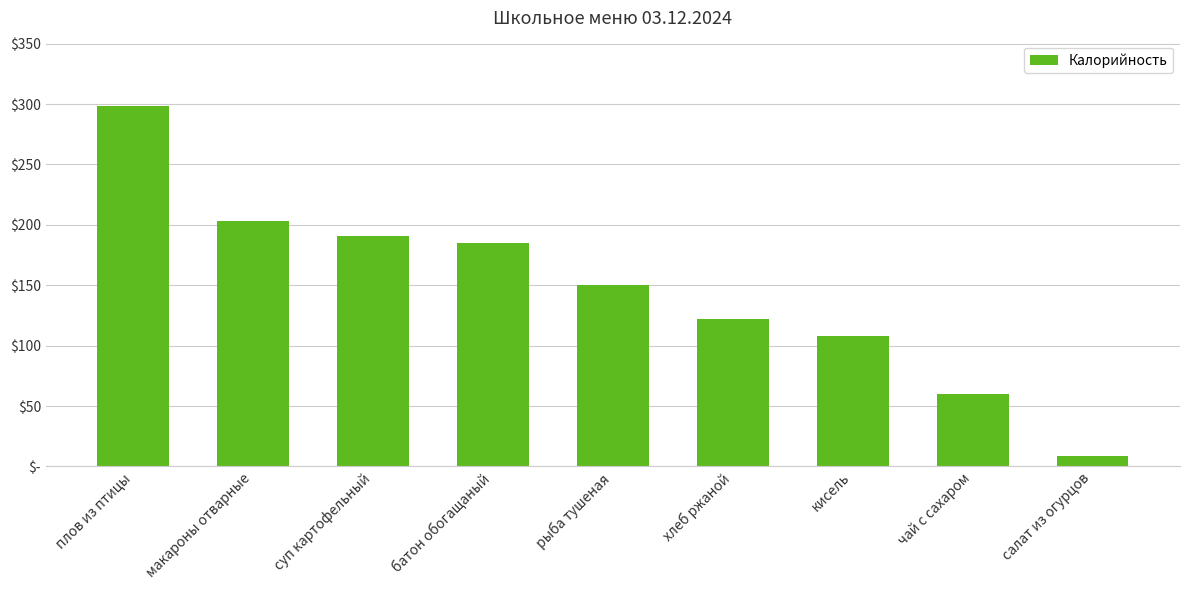

Does the chart contain any negative values?

No